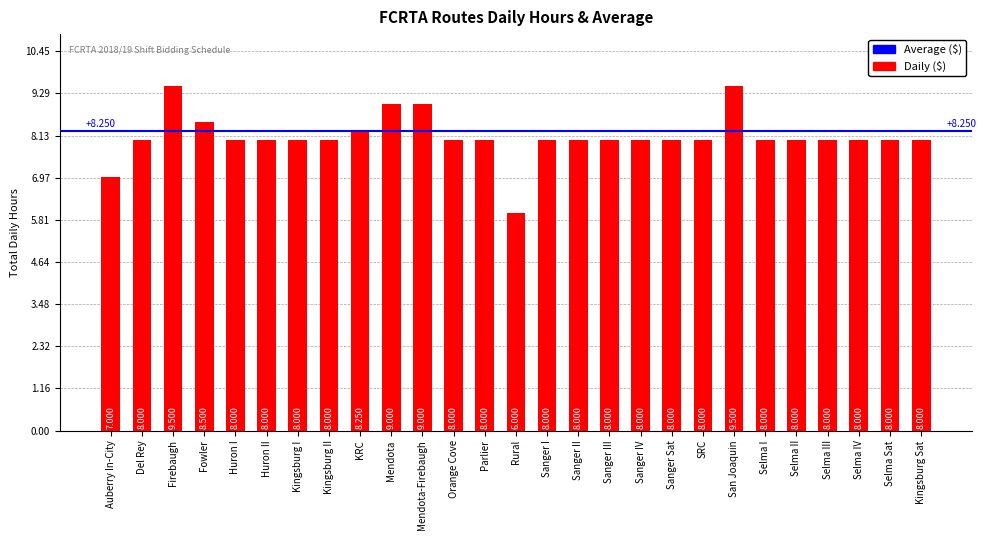

At which category does the chart reach its minimum across all series?

Rural